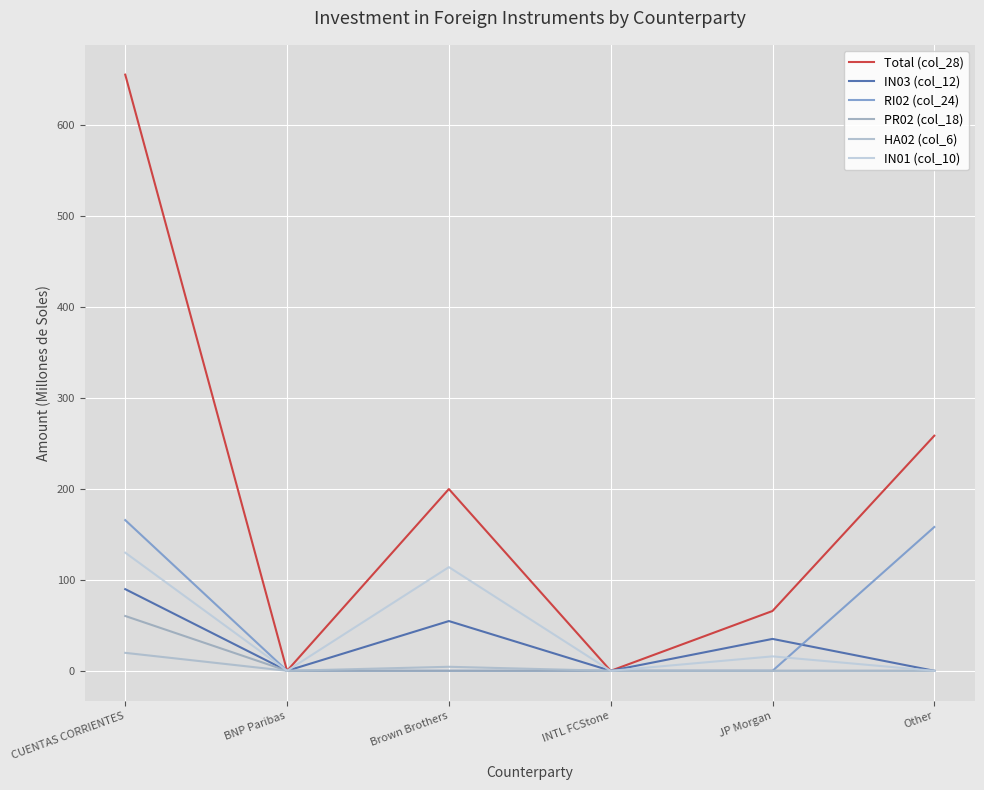

What is the label of the 2nd point from the right?

JP Morgan